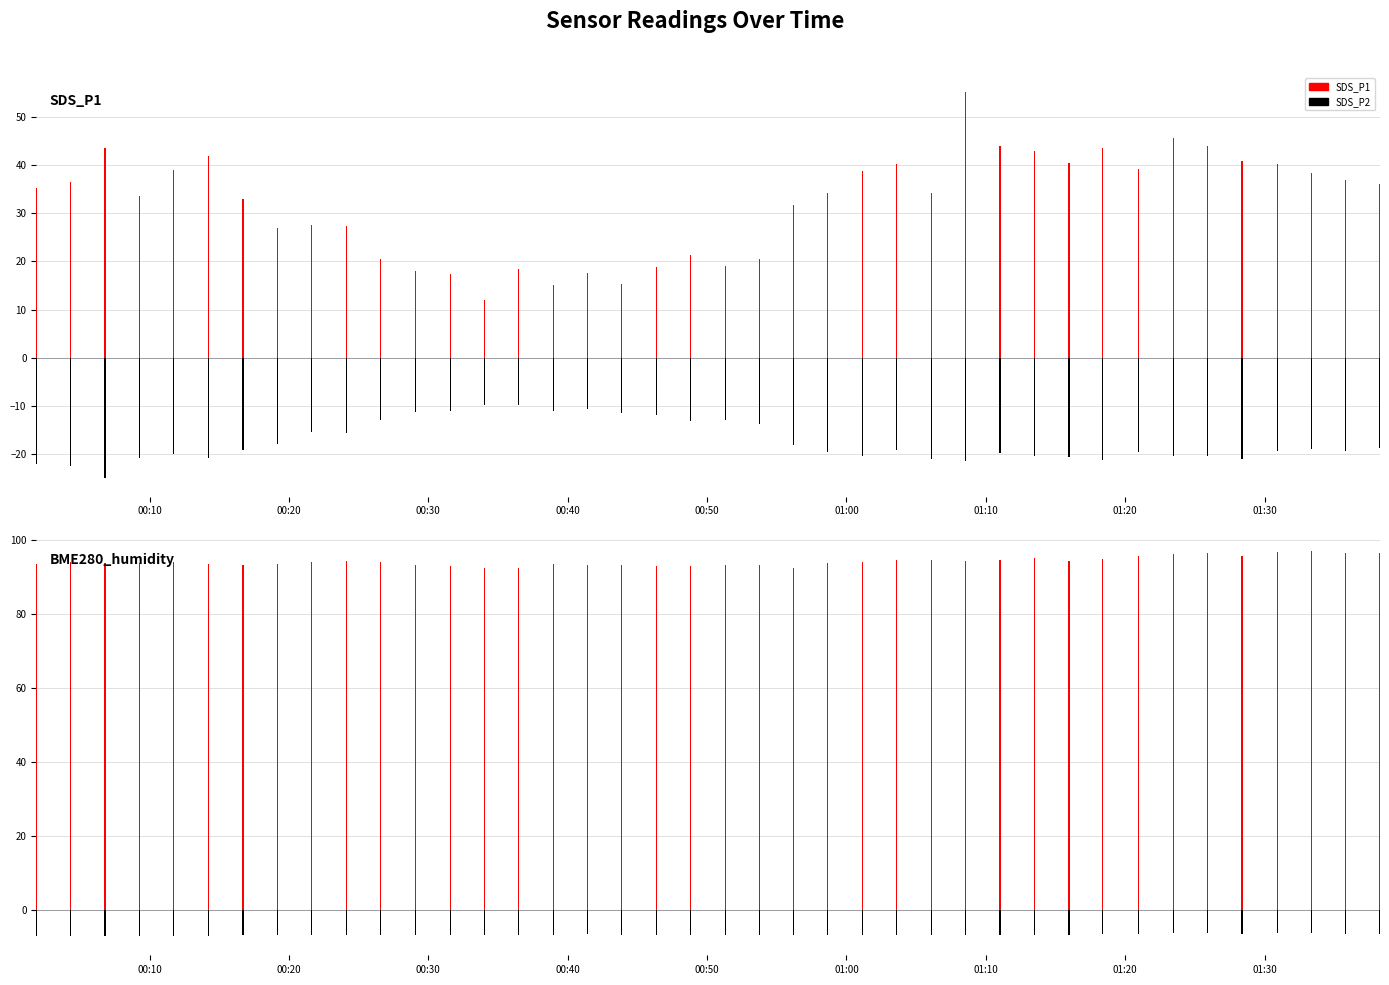

What is the spread (max minus min) of values at 00:10?

115.6